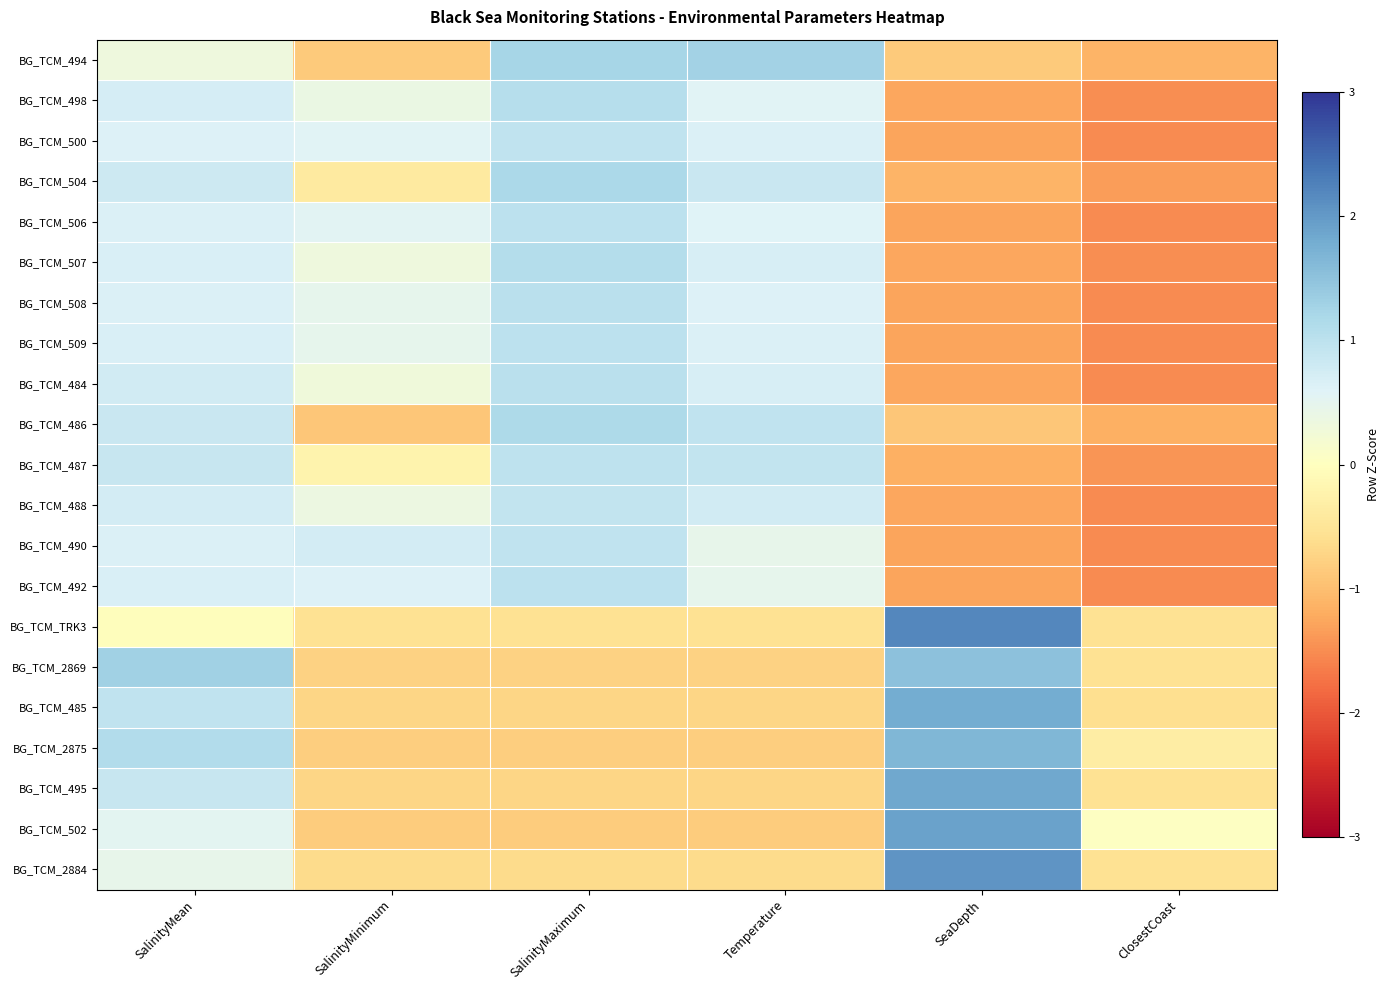

Rank the series by their maximum value, from highest to lowest.

BG_TCM_TRK3, BG_TCM_2884, BG_TCM_502, BG_TCM_495, BG_TCM_485, BG_TCM_2875, BG_TCM_2869, BG_TCM_494, BG_TCM_504, BG_TCM_486, BG_TCM_507, BG_TCM_498, BG_TCM_508, BG_TCM_484, BG_TCM_492, BG_TCM_506, BG_TCM_509, BG_TCM_487, BG_TCM_490, BG_TCM_500, BG_TCM_488